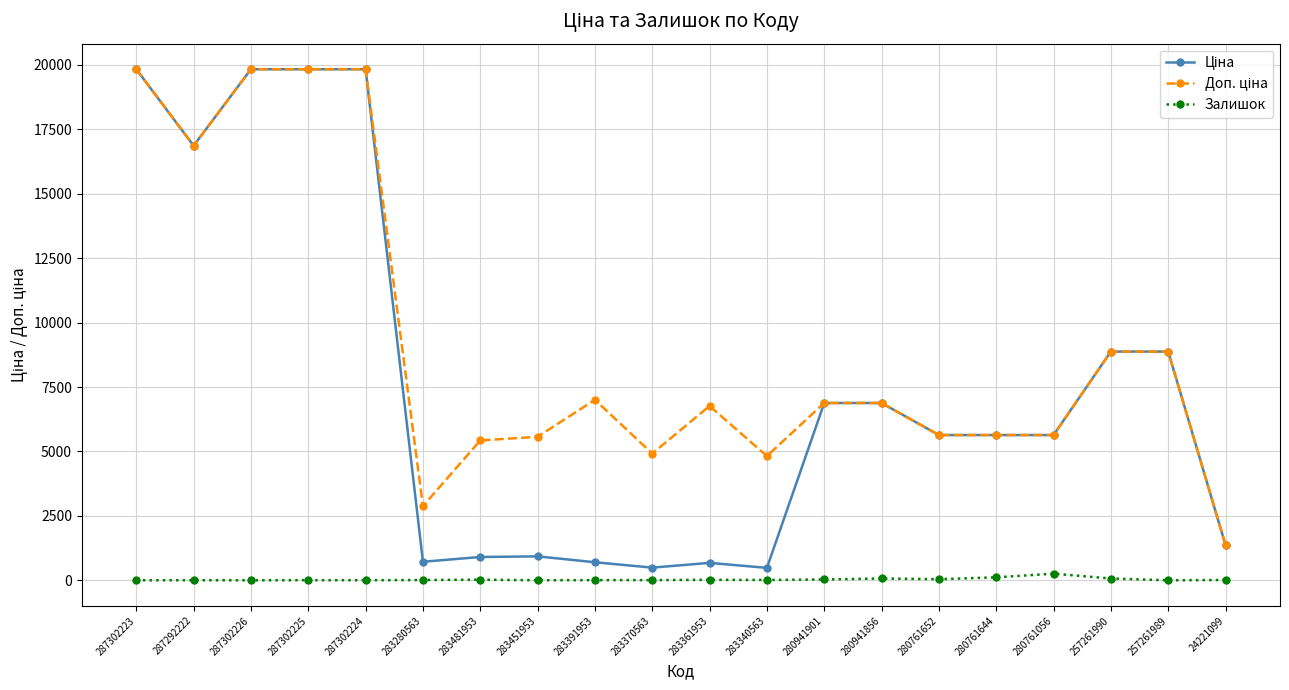

The Залишок series shows 19.0 at 283361953. True or false?

True